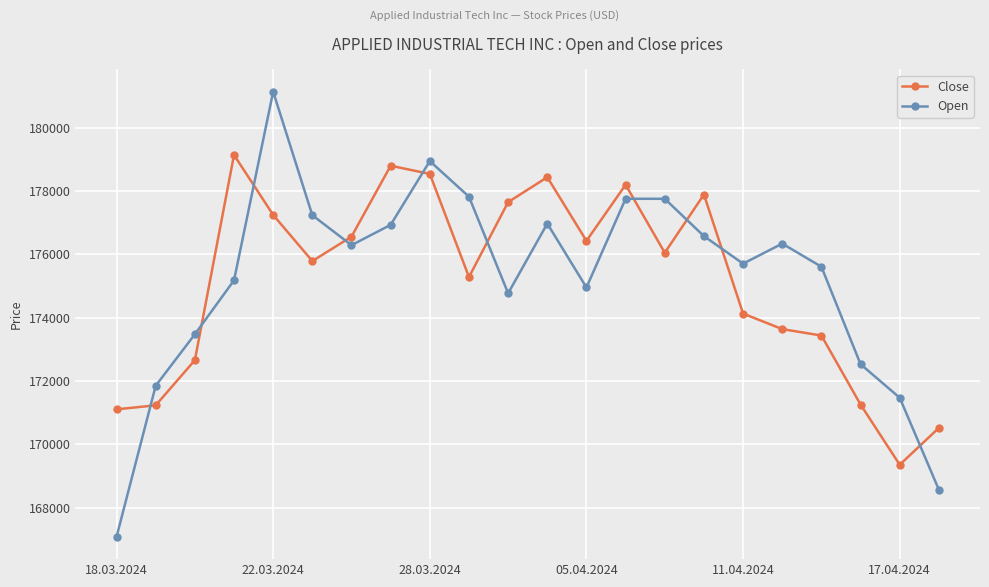

True or false: Close has more than 2 interior local peaks.

True